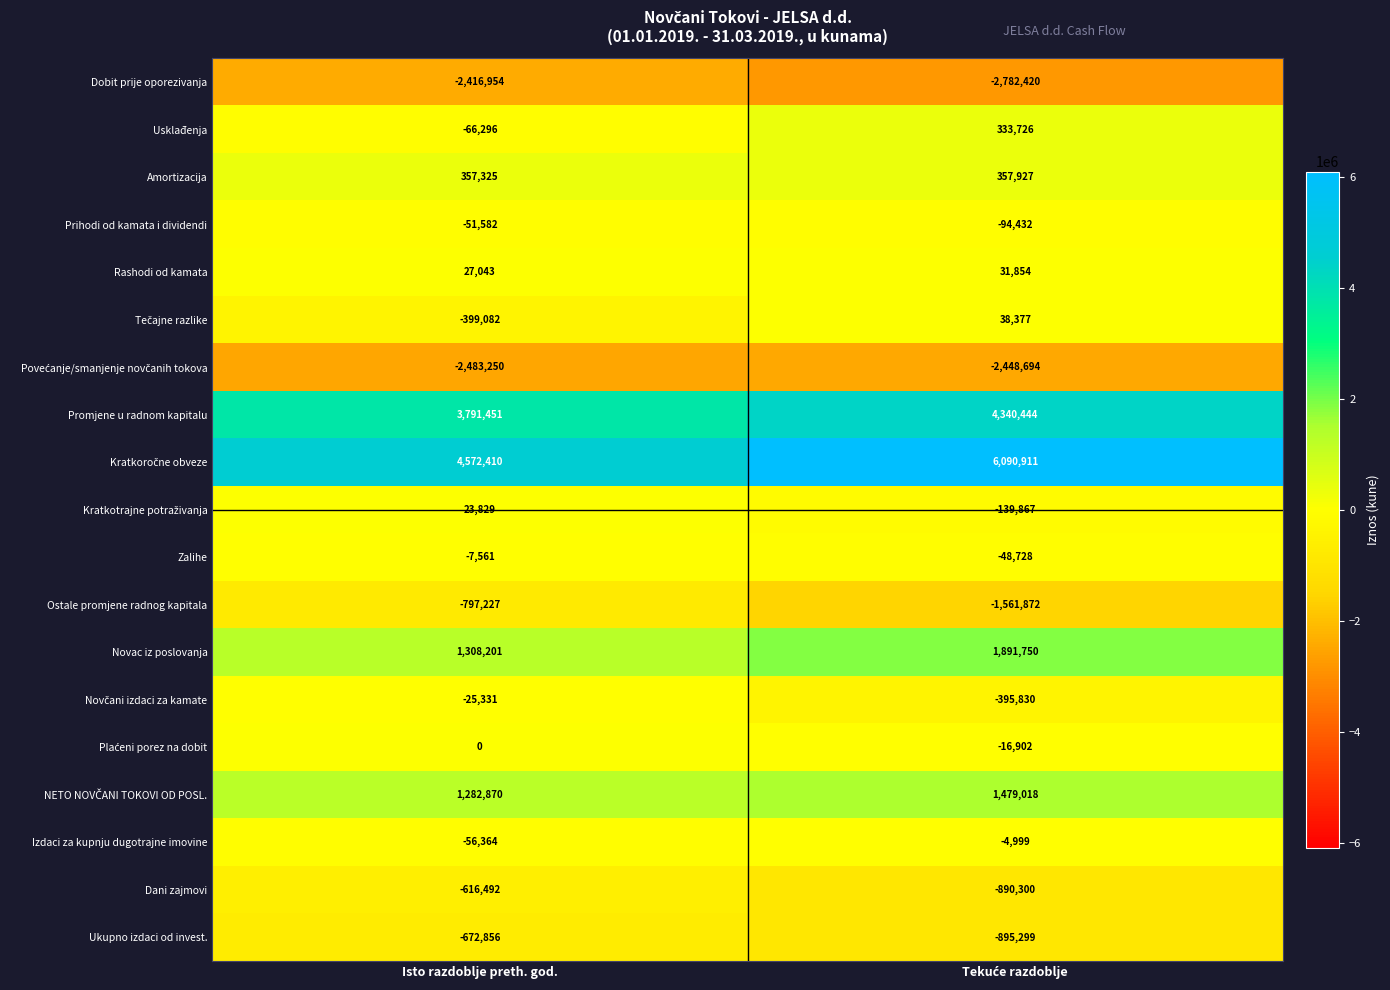

The Novac iz poslovanja series shows 712508 at Isto razdoblje preth. god.. True or false?

False